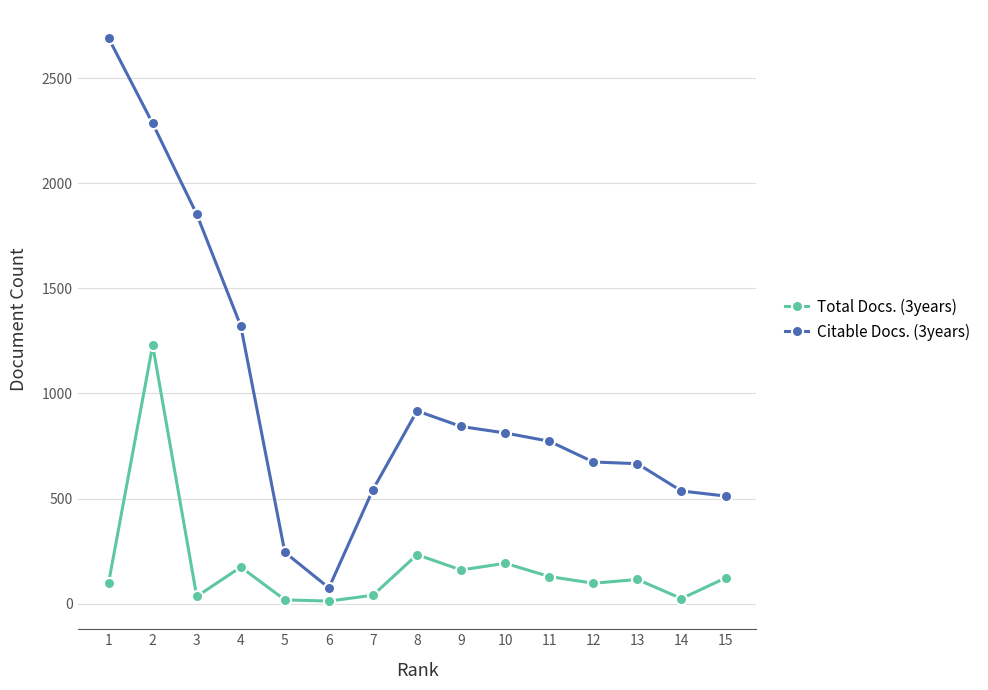

Which series has the widest spread of values?

Citable Docs. (3years)